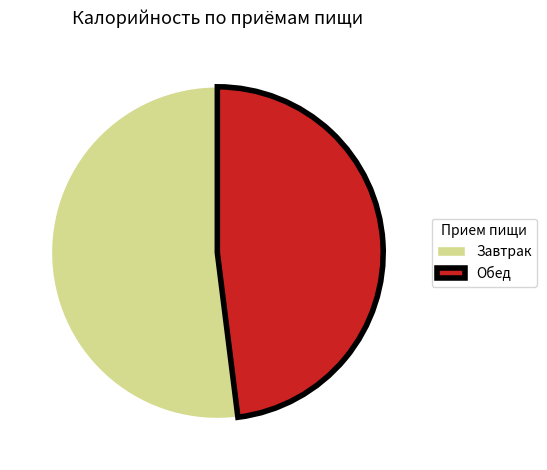

Which slice is the largest?

Завтрак